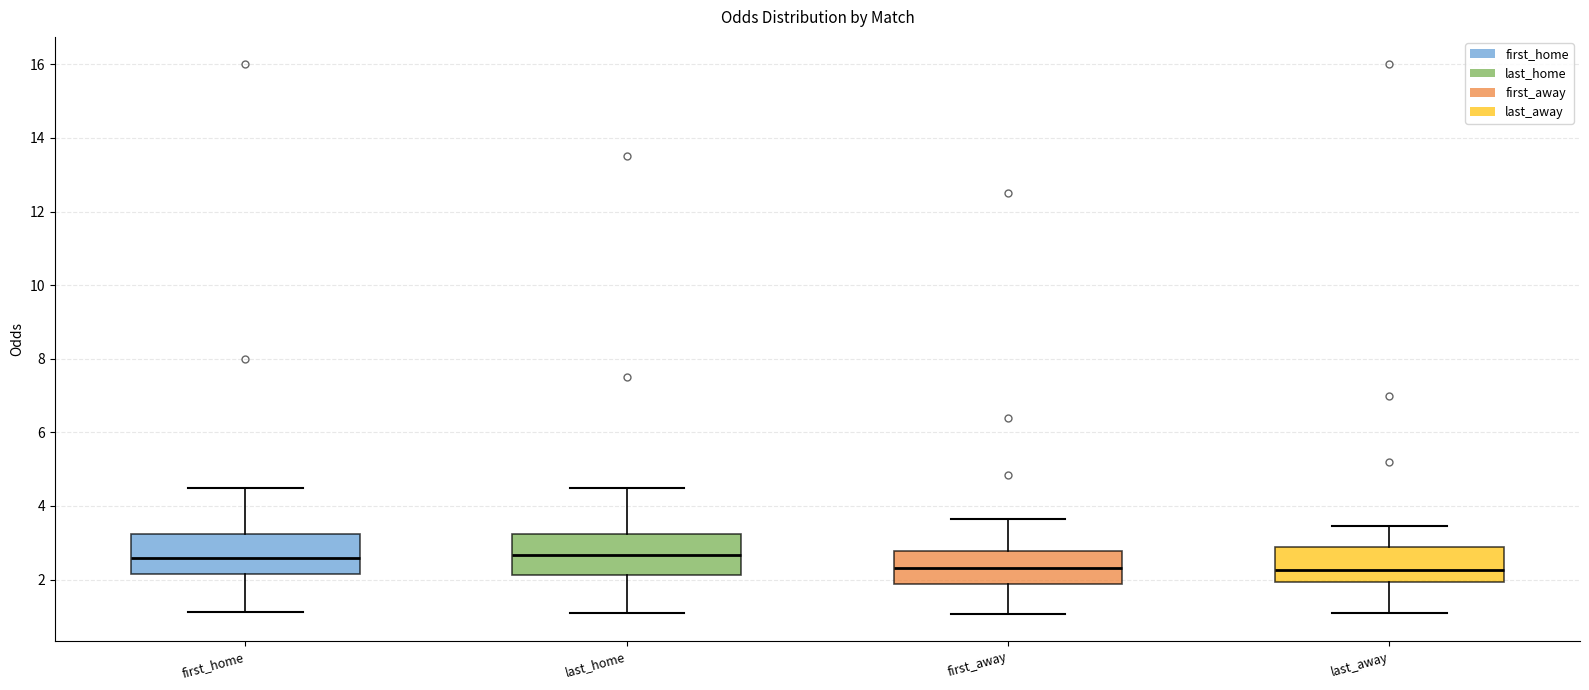

Reading left to right, transcribe this box plot: for each box, give where its median line is, the range the box spans, and where its two whiskers end, as read against the y-axis. The values are not printed on the chart, so give them approximately, as read against the axis.

first_home: median 2.6, box 2.2 to 3.2, whiskers 1.2 to 4.6
last_home: median 2.6, box 2.2 to 3.2, whiskers 1.0 to 4.6
first_away: median 2.4, box 1.8 to 2.8, whiskers 1.0 to 3.6
last_away: median 2.2, box 2.0 to 2.8, whiskers 1.0 to 3.4